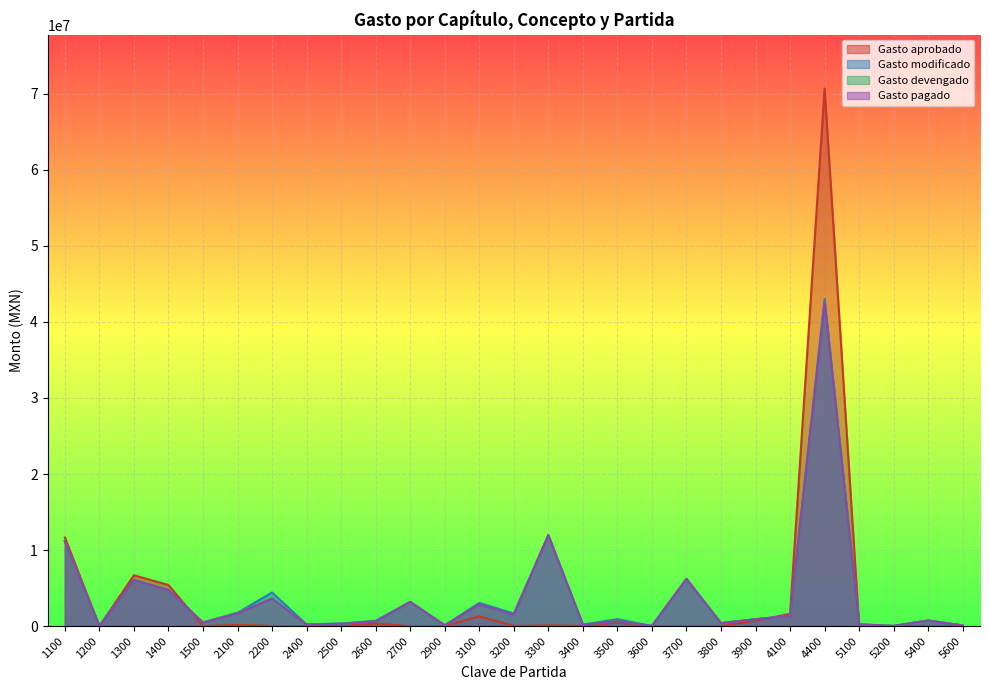

At which label does Gasto devengado first exceed 740000?

1100